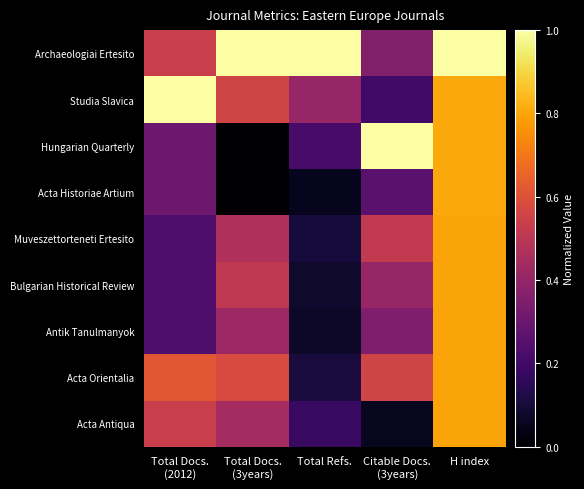

List the series in order of their peak value, highest first.

Archaeologiai Ertesito, Hungarian Quarterly, Studia Slavica, Acta Historiae Artium, Muveszettorteneti Ertesito, Bulgarian Historical Review, Antik Tanulmanyok, Acta Orientalia, Acta Antiqua